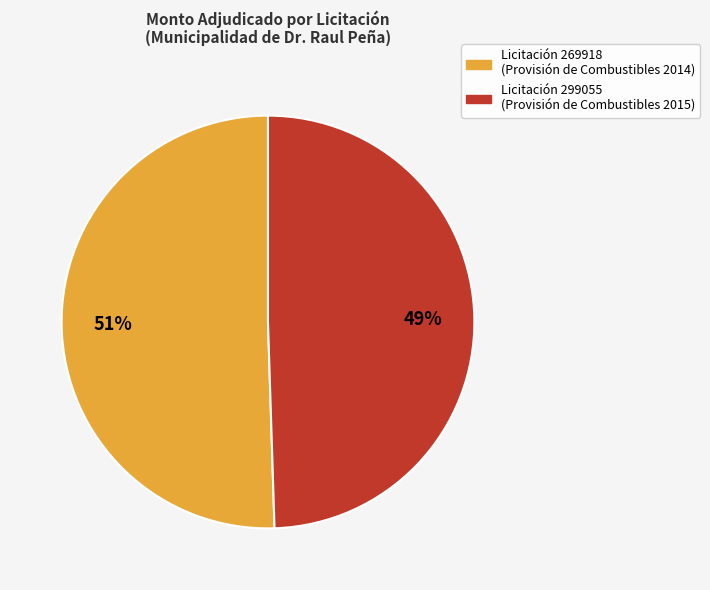

To the nearest percent, what is the average slice percentage?

50%